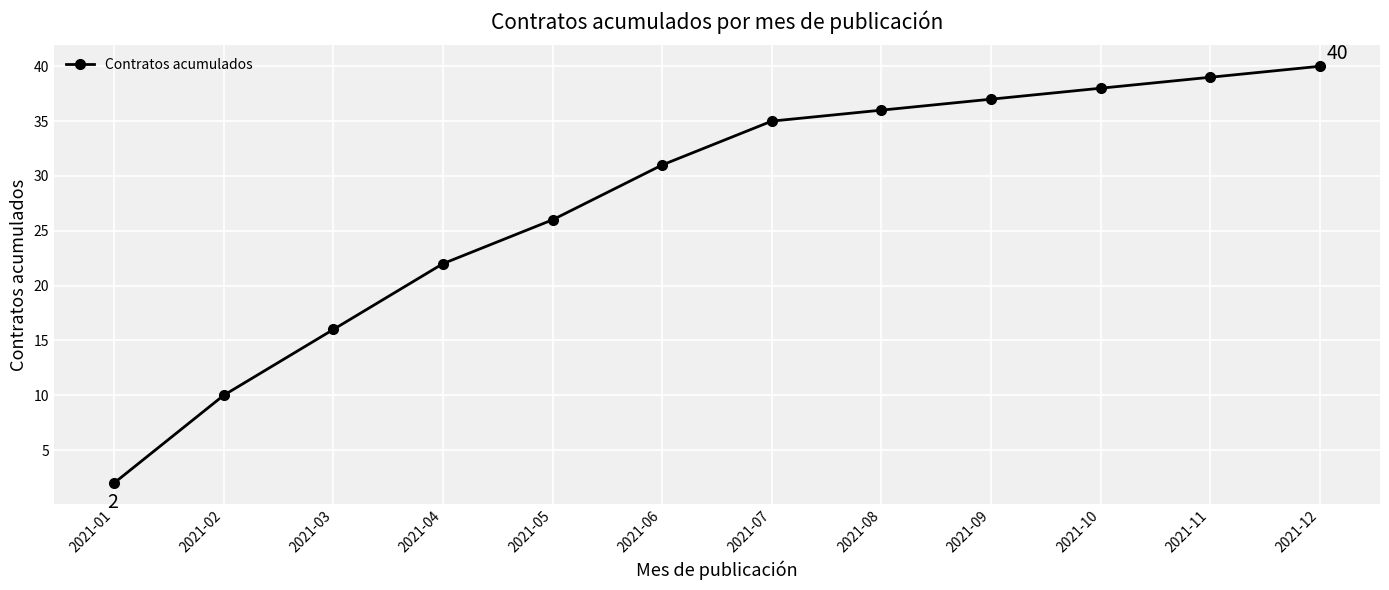

The chart shows a value of 40 at 2021-12. True or false?

True